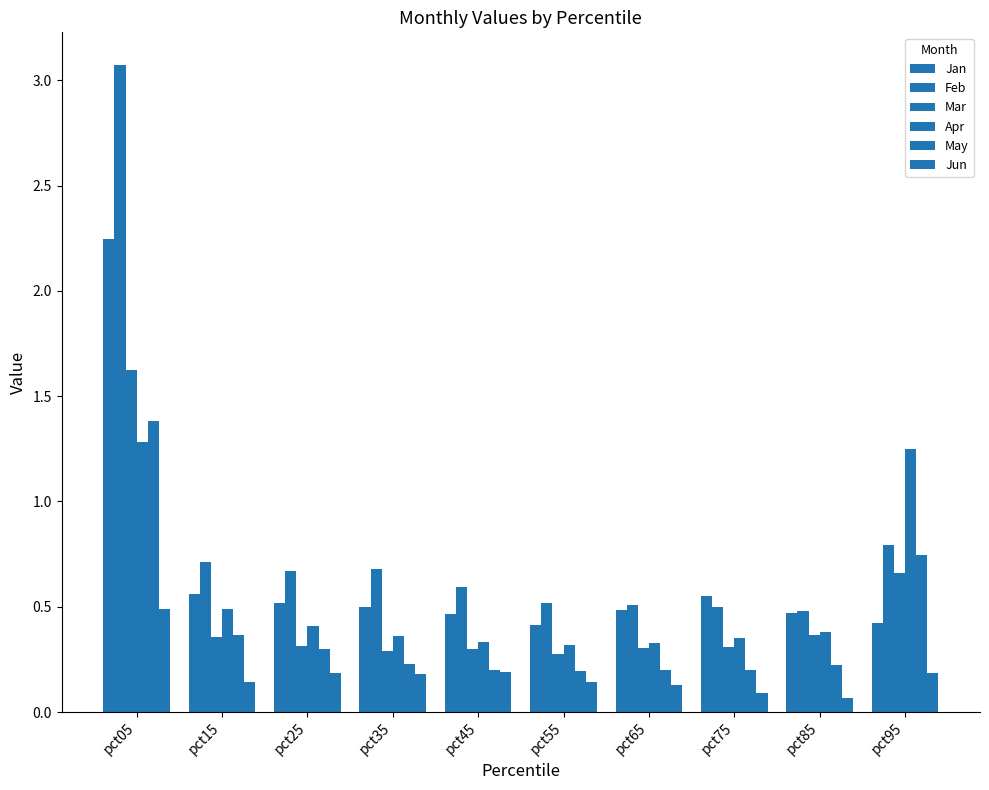

Reading left to right, extract all data points from this chart.

Jan: pct05=2.2	pct15=0.6	pct25=0.5	pct35=0.5	pct45=0.5	pct55=0.4	pct65=0.5	pct75=0.6	pct85=0.5	pct95=0.4
Feb: pct05=3.1	pct15=0.7	pct25=0.7	pct35=0.7	pct45=0.6	pct55=0.5	pct65=0.5	pct75=0.5	pct85=0.5	pct95=0.8
Mar: pct05=1.6	pct15=0.4	pct25=0.3	pct35=0.3	pct45=0.3	pct55=0.3	pct65=0.3	pct75=0.3	pct85=0.4	pct95=0.7
Apr: pct05=1.3	pct15=0.5	pct25=0.4	pct35=0.4	pct45=0.3	pct55=0.3	pct65=0.3	pct75=0.4	pct85=0.4	pct95=1.3
May: pct05=1.4	pct15=0.4	pct25=0.3	pct35=0.2	pct45=0.2	pct55=0.2	pct65=0.2	pct75=0.2	pct85=0.2	pct95=0.7
Jun: pct05=0.5	pct15=0.1	pct25=0.2	pct35=0.2	pct45=0.2	pct55=0.1	pct65=0.1	pct75=0.1	pct85=0.1	pct95=0.2